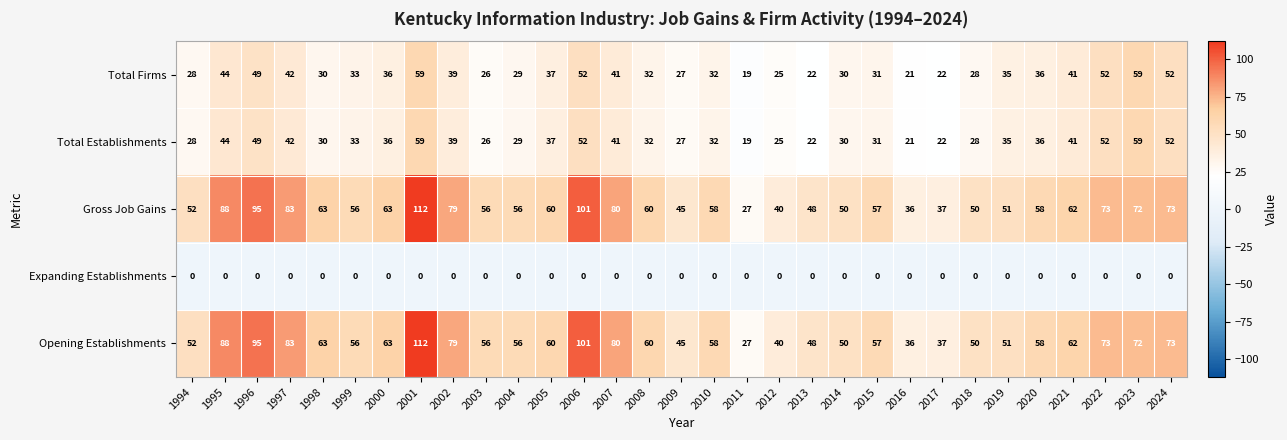

What is the average value of the Total Firms series?

36